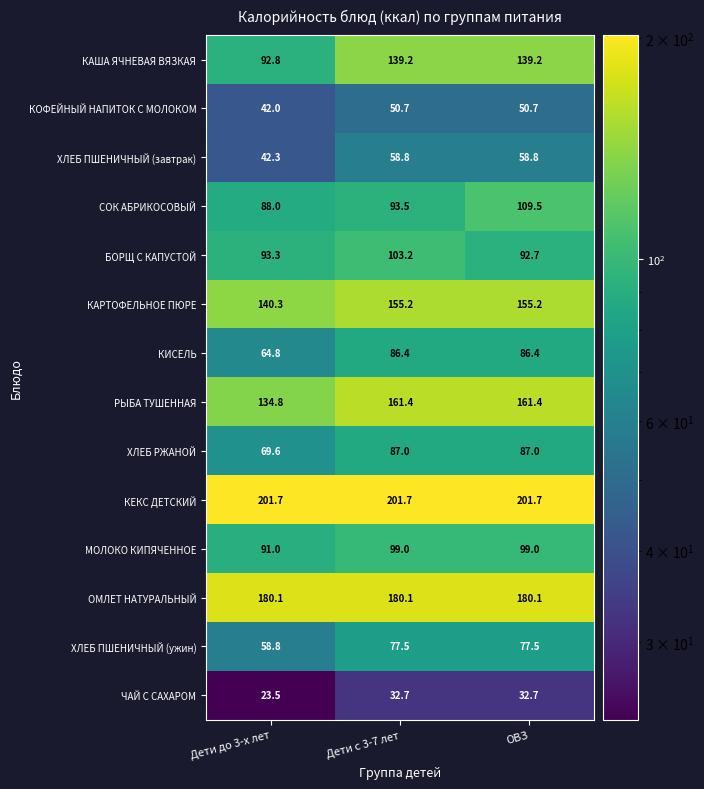

What is the sum of all ЧАЙ С САХАРОМ values?

88.9